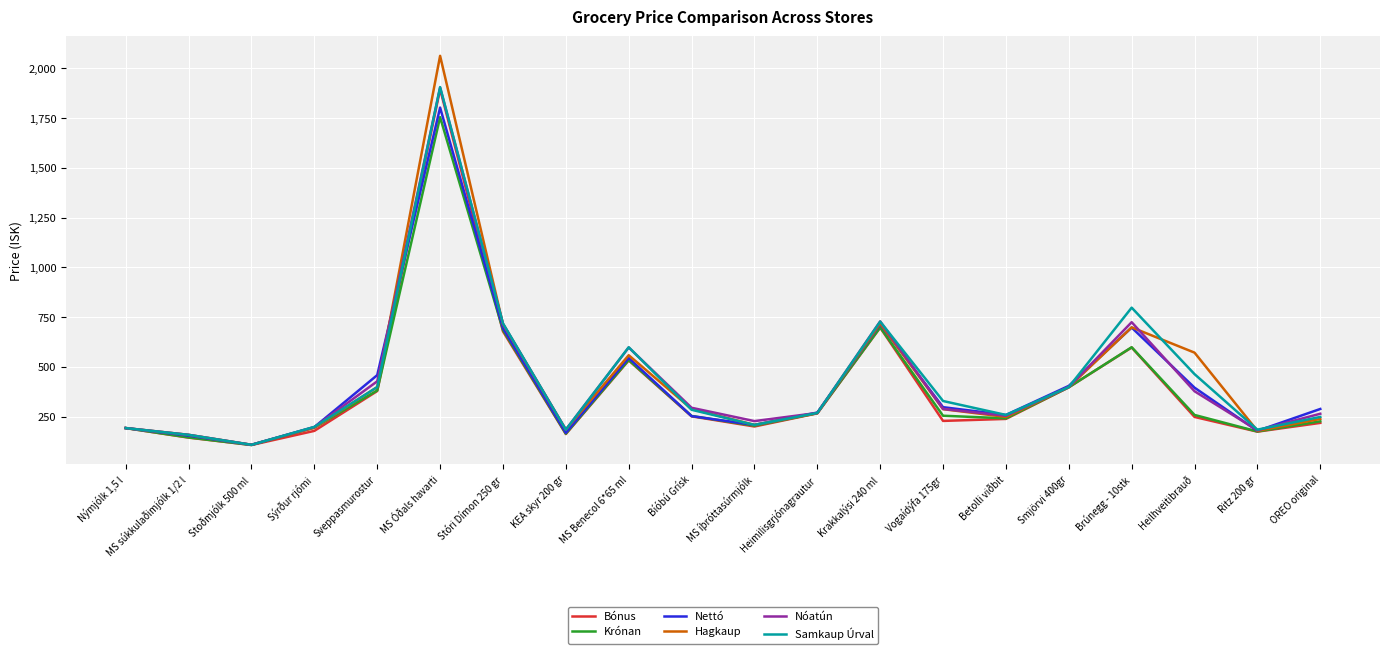

What is the spread (max minus min) of values at Betolli viðbit?

20